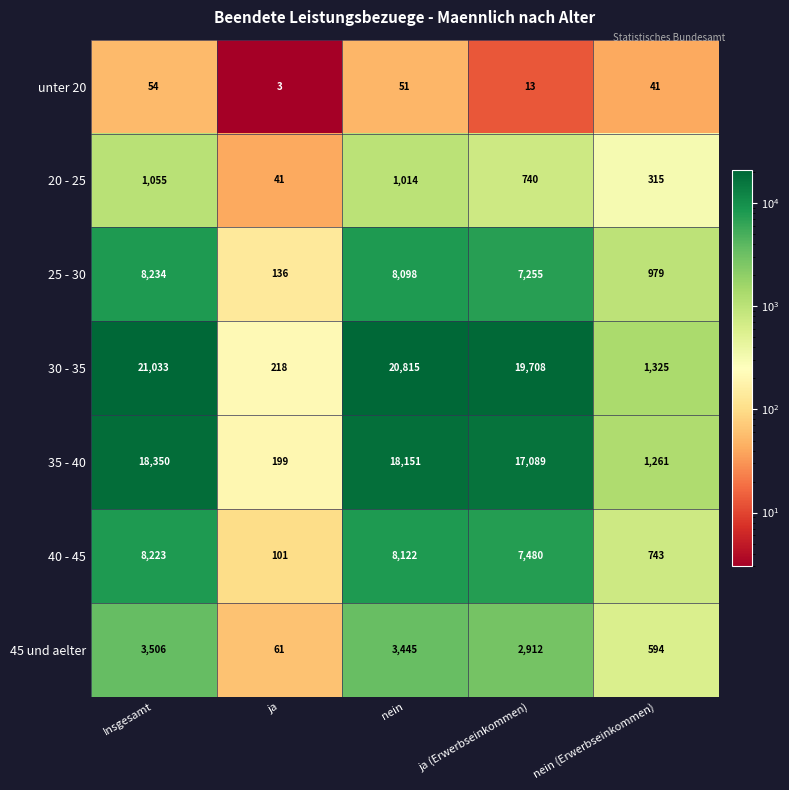

Where is 45 und aelter nearest to the value 1783?

ja (Erwerbseinkommen)